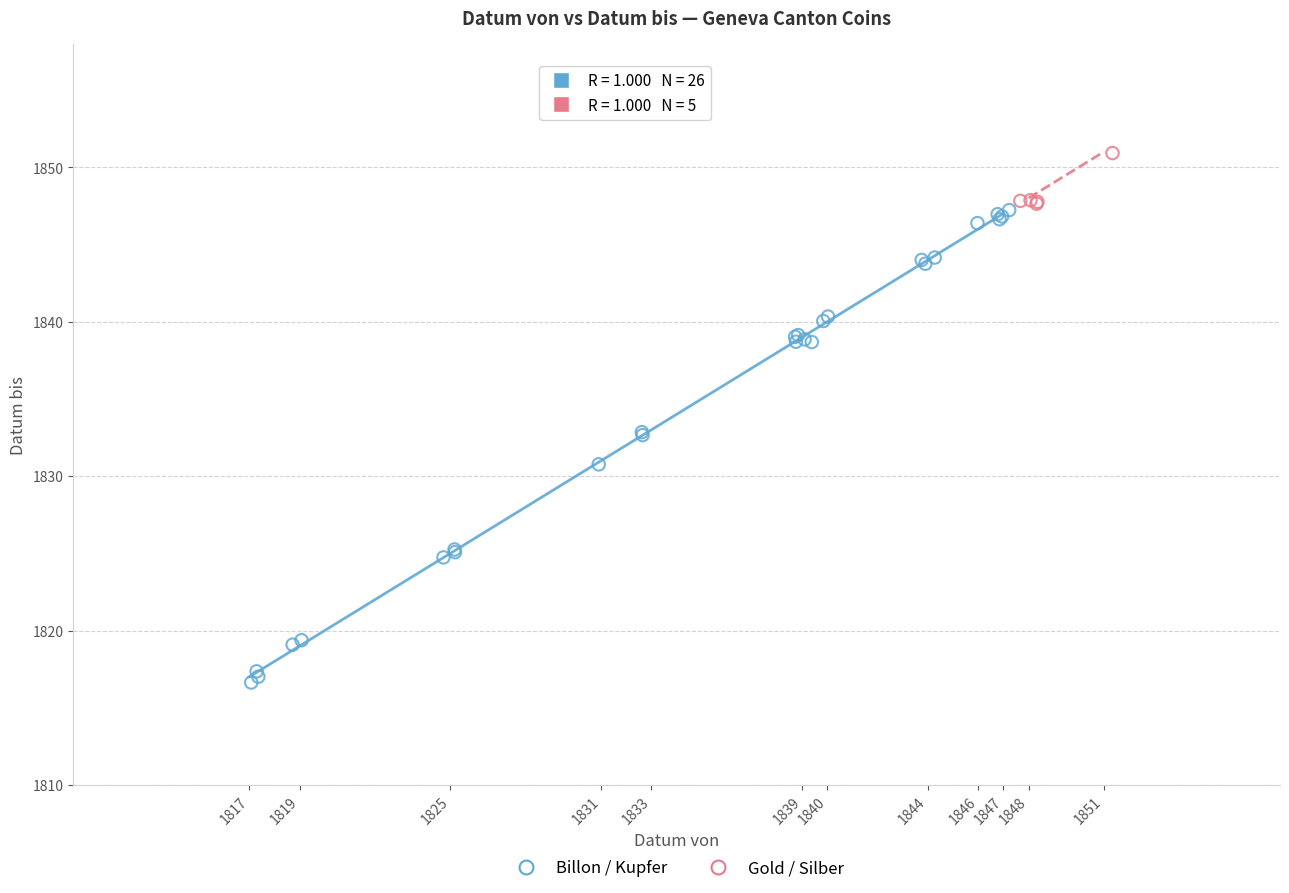

Which series has the widest spread of Y values?

Billon / Kupfer